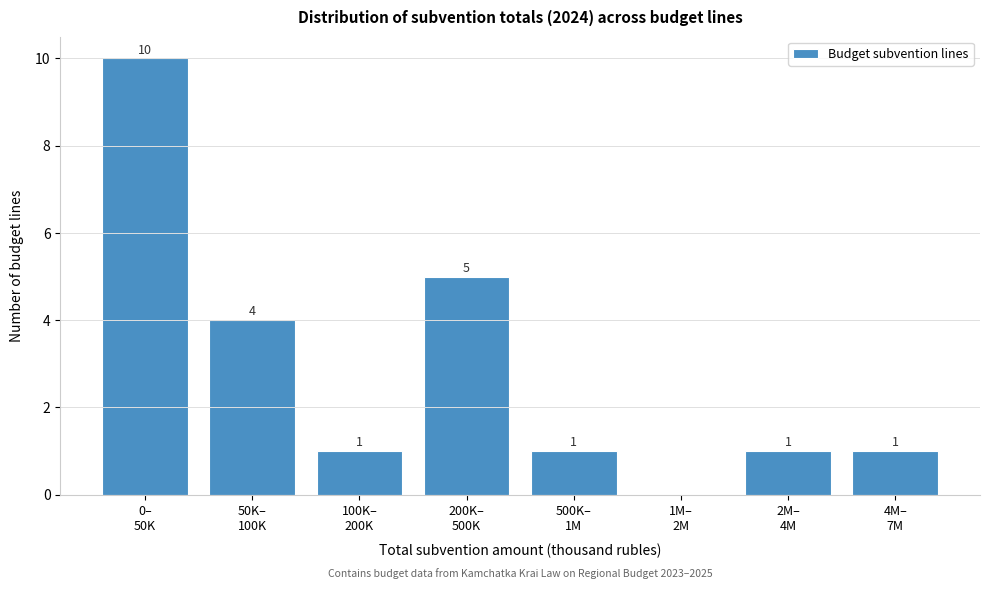

What is the maximum value shown in the chart?

10